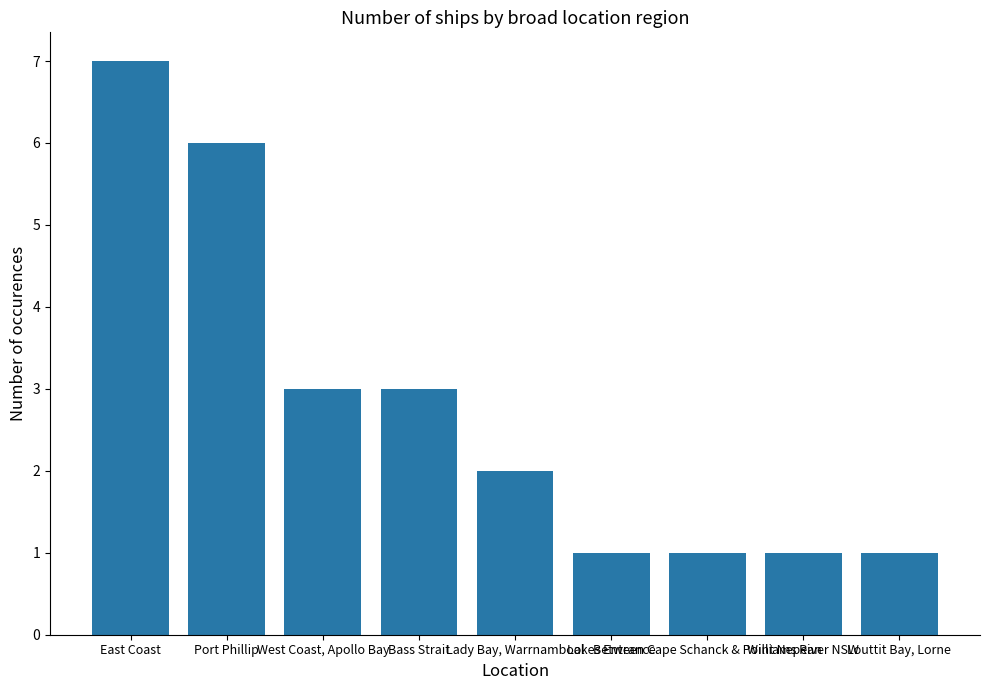

Which category has the highest value across all series?

East Coast